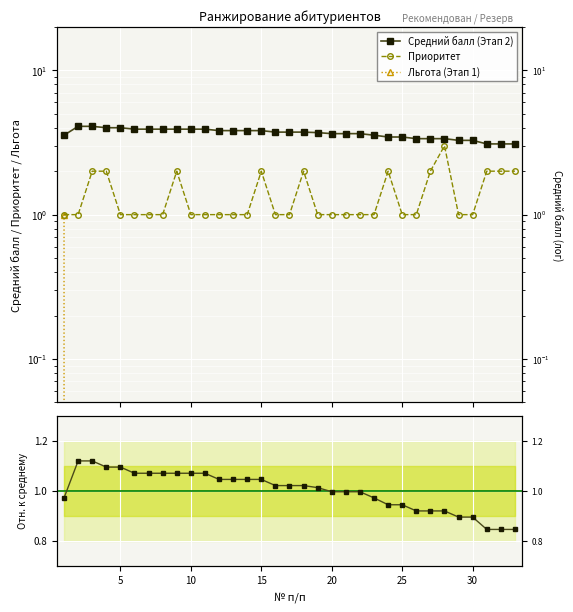

How many intersections are there between Отношение к среднему and Льгота (Этап 1)?

1